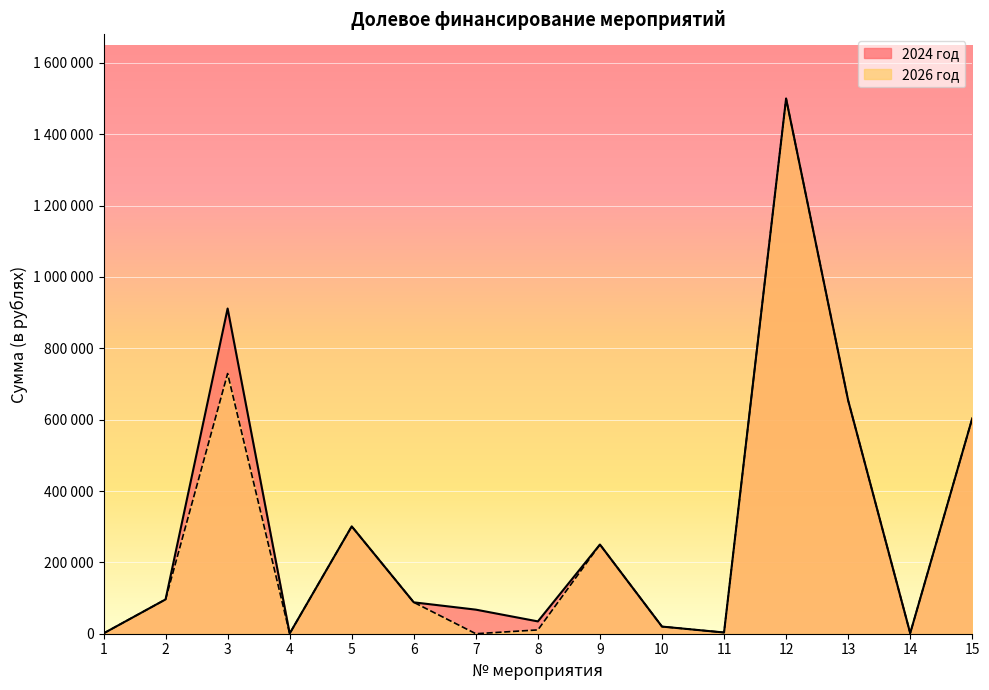

List the series in order of their overall mean, highest first.

2024 год, 2026 год